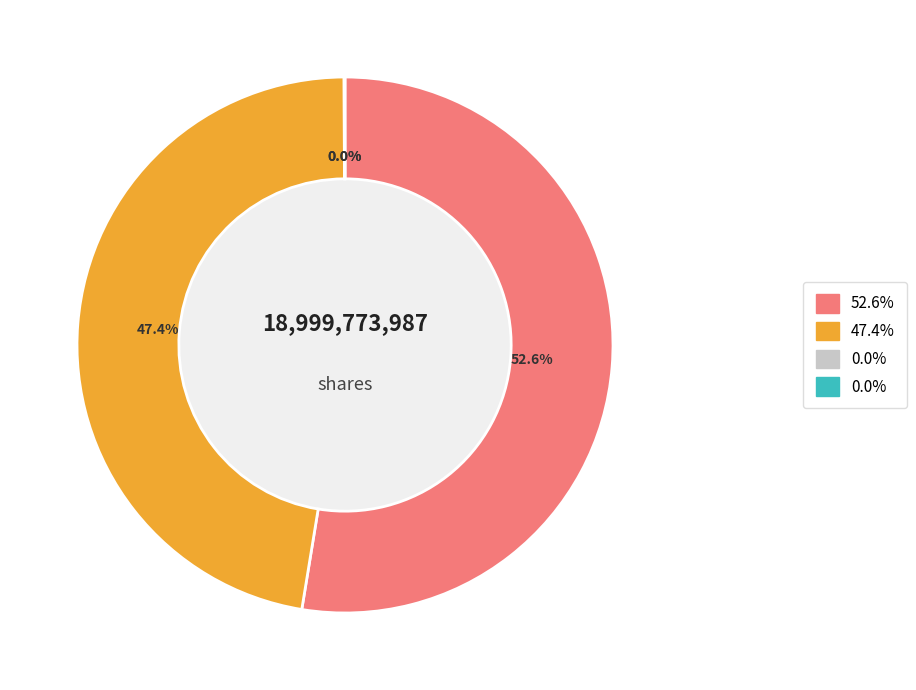

Is there a majority slice in this chart?

Yes